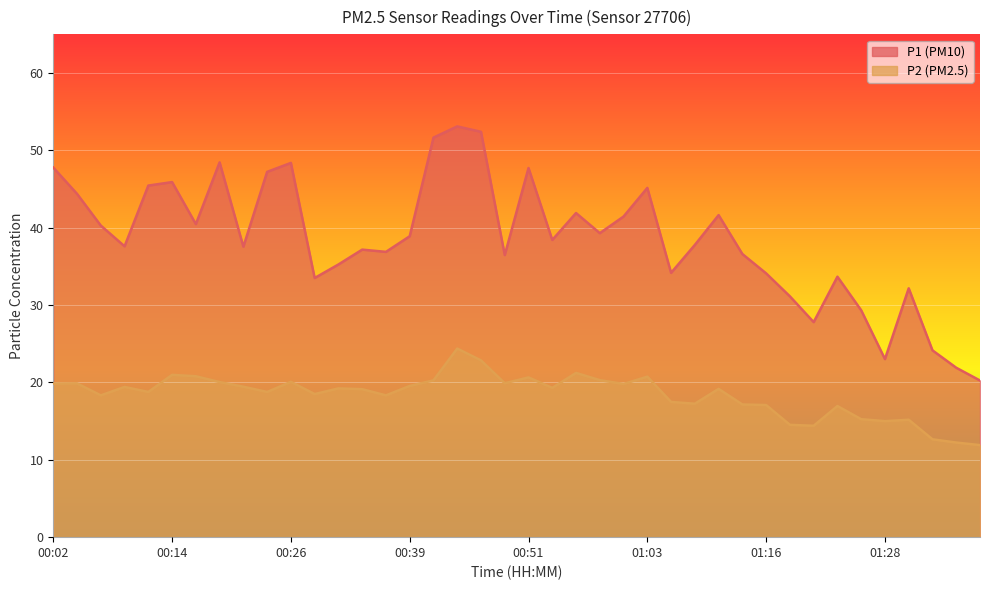

The value of P1 at 01:11 is 60.8. True or false?

False